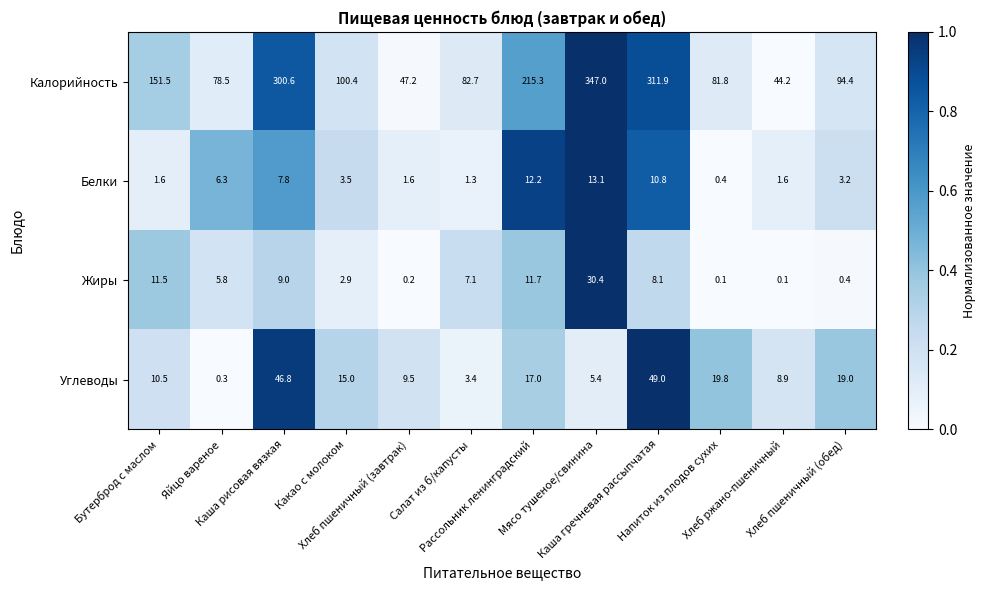

Which series has the largest range (max minus min)?

Калорийность